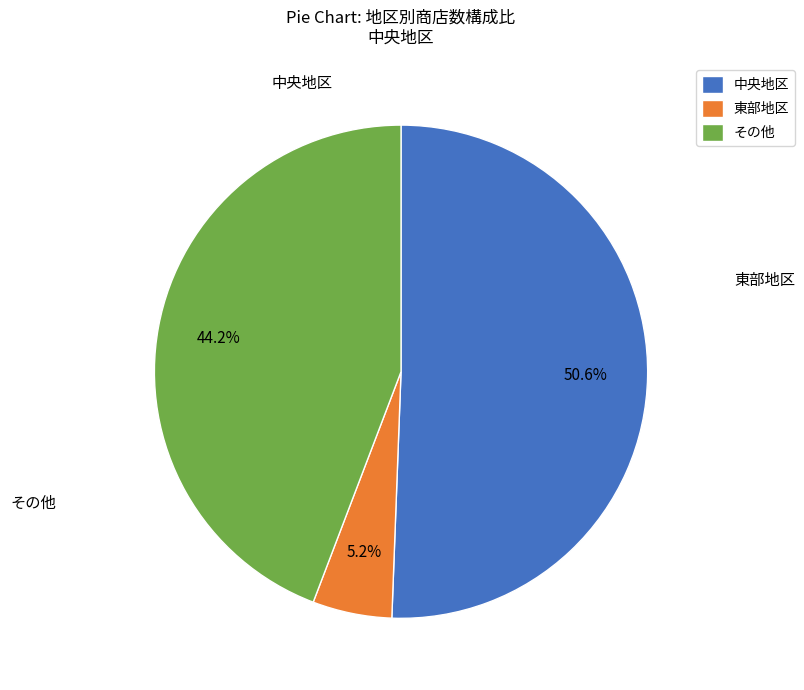

How many slices are in this pie chart?

3